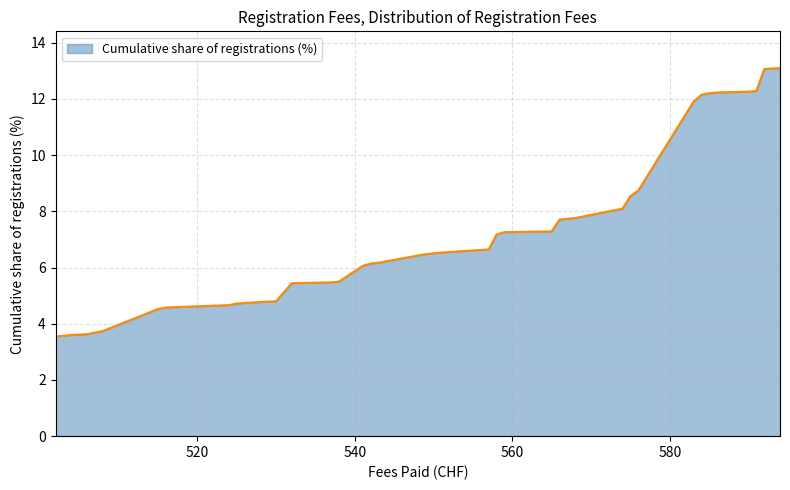

What is the difference between the maximum and minimum values?

9.6